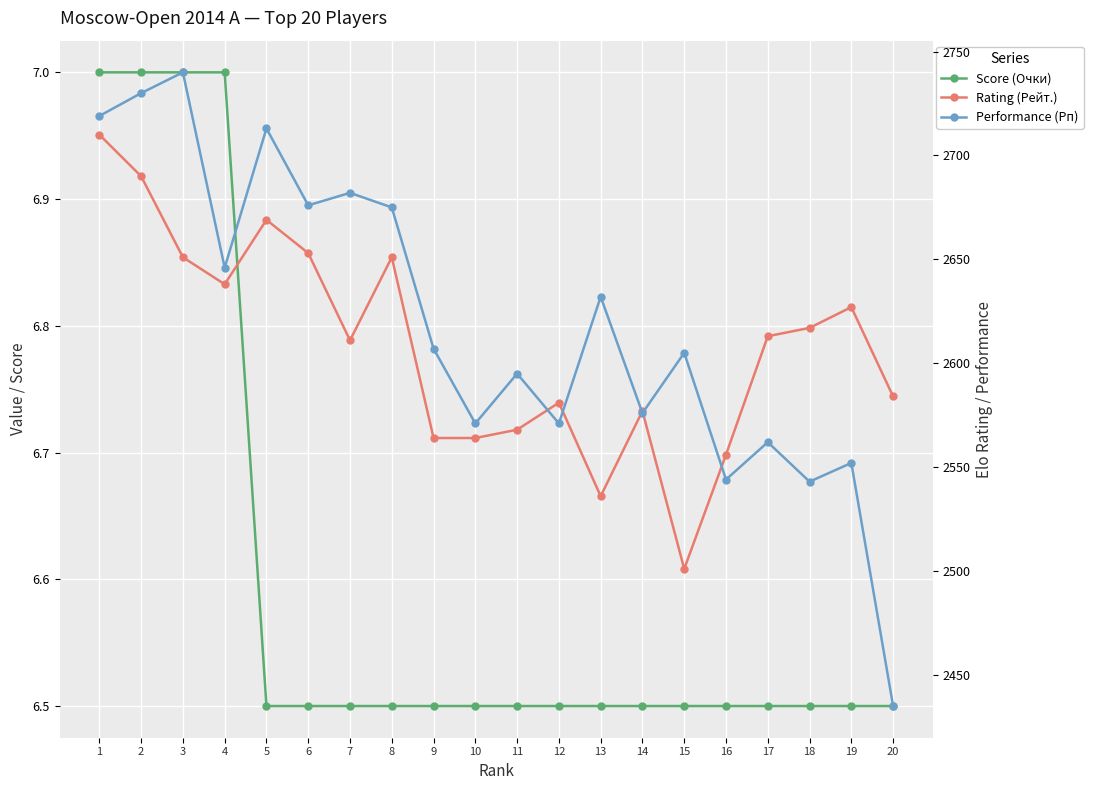

What is the value of the Rating (Рейт.) point at the 18th from the left?

2617.0